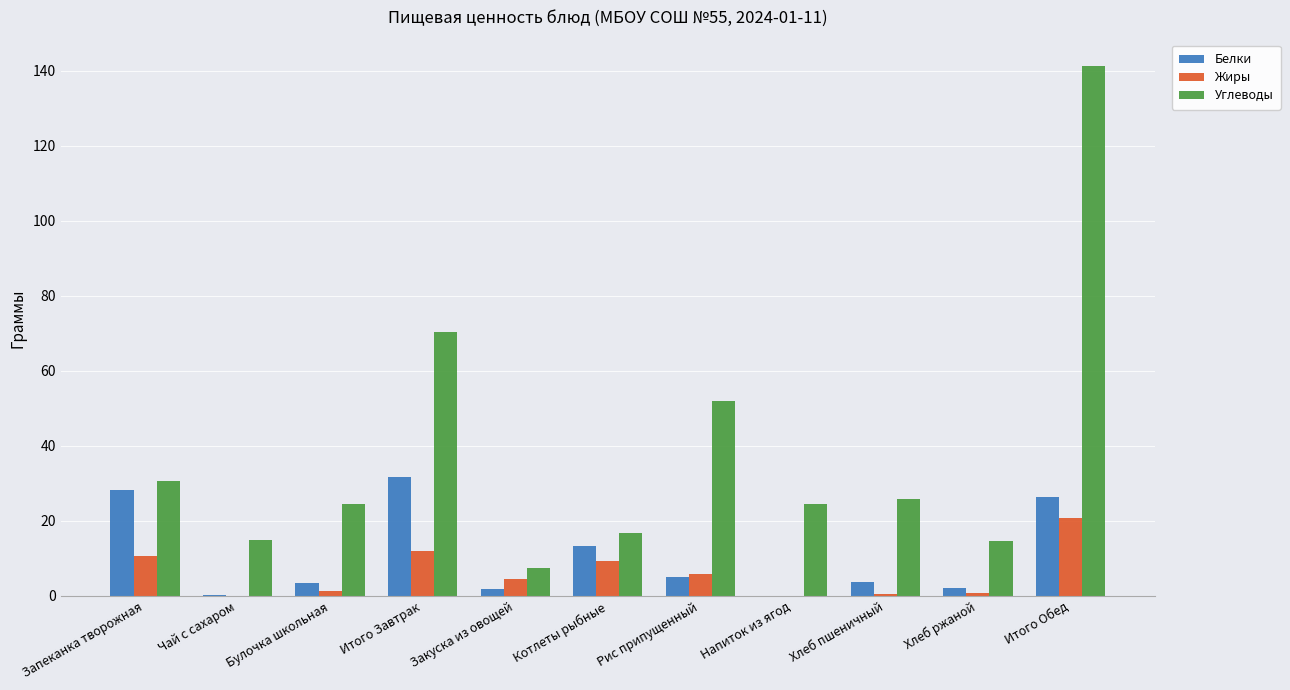

Is it true that Углеводы equals 24.5 at Булочка школьная?

True